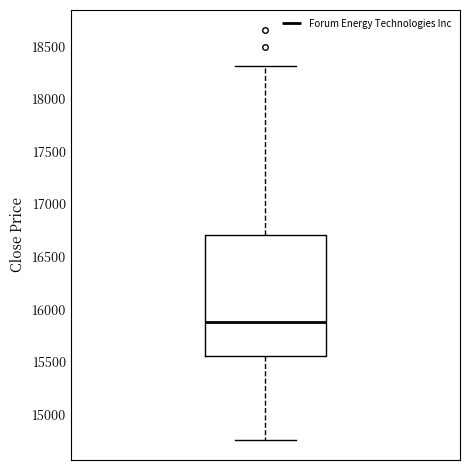

Where does the upper whisker of the box end on the y-axis? The values are not printed on the chart, so give them approximately, as read against the axis.

18300